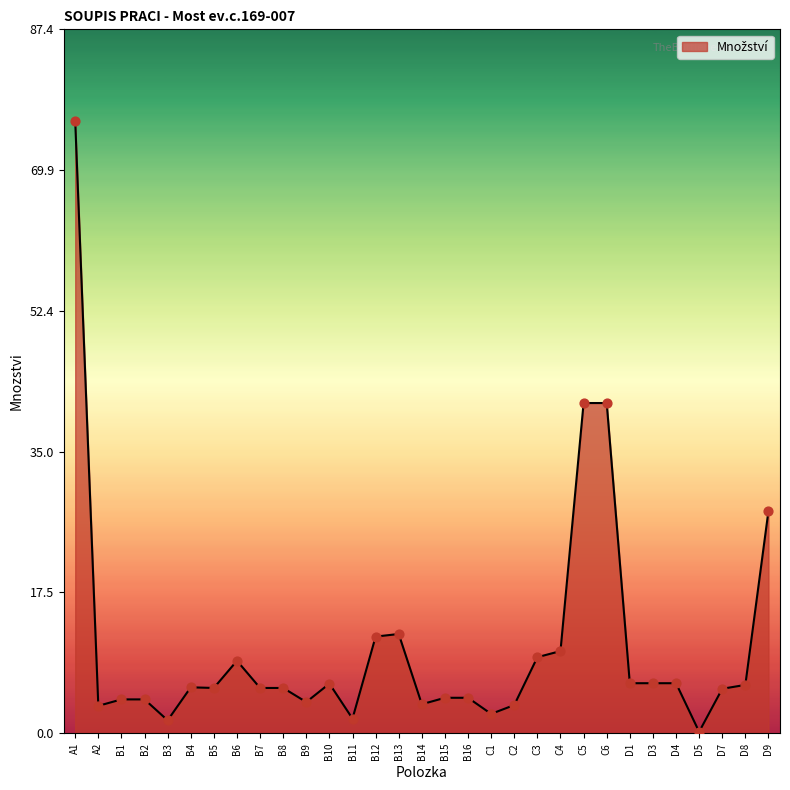

What is the change in value from A1 to B4?

-70.3